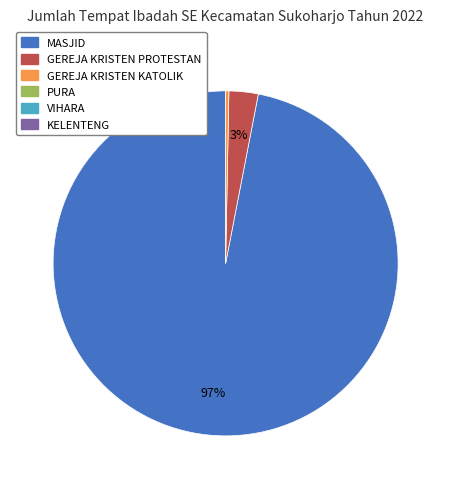

To the nearest percent, what is the difference between the largest and smallest slice percentages?

97%